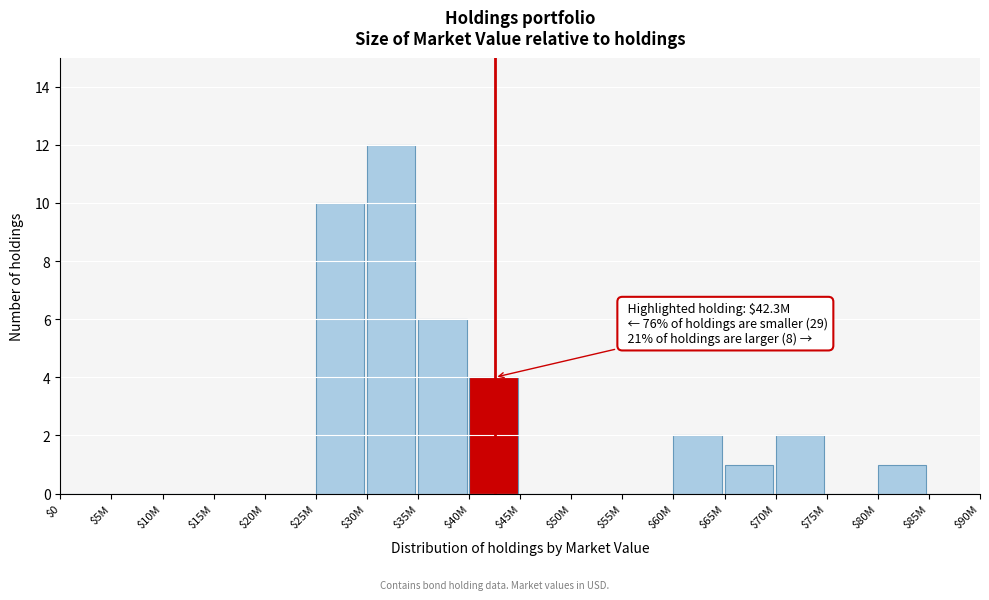

What is the sum of all values?

38